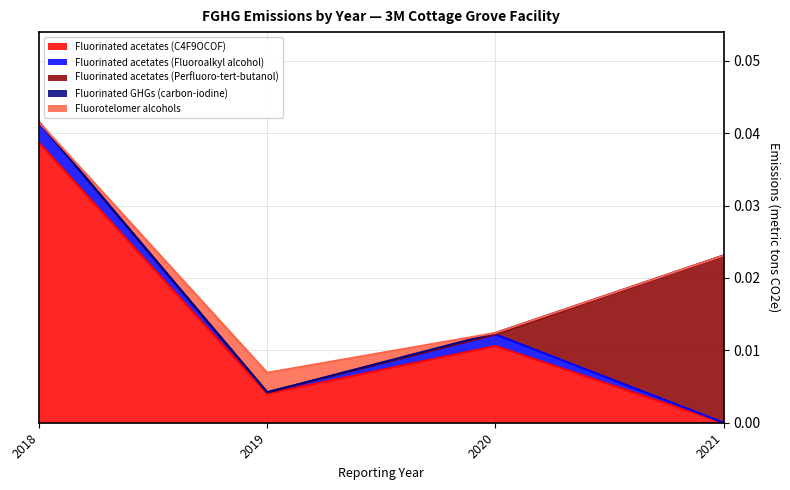

At which category does Fluorinated acetates (C4F9OCOF) reach its first local valley?

2019